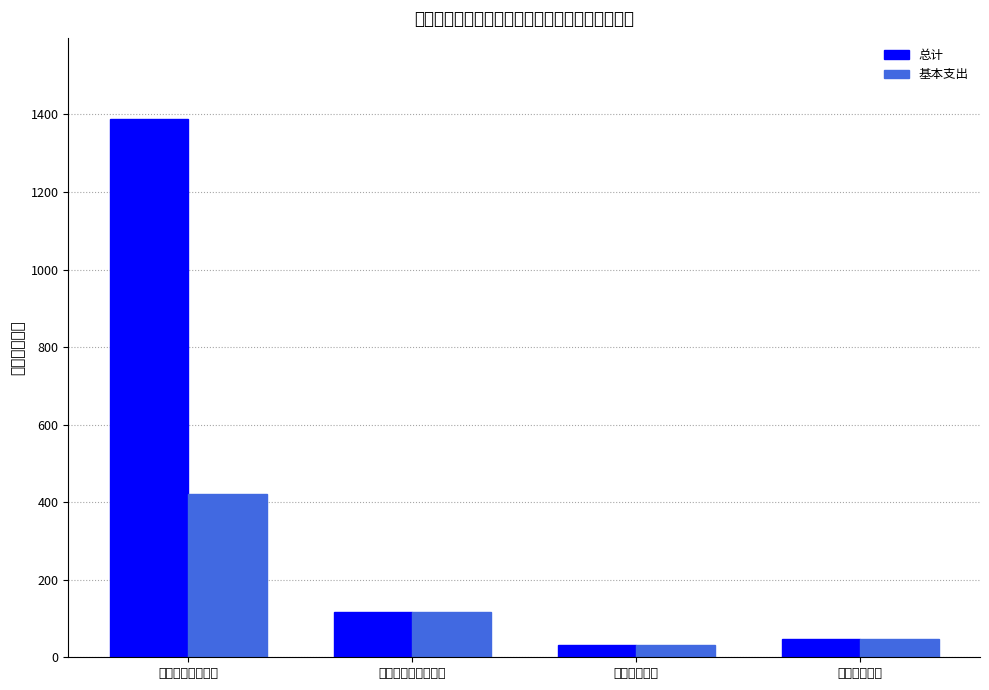

What position from the right is 社会保障和就业支出?

3